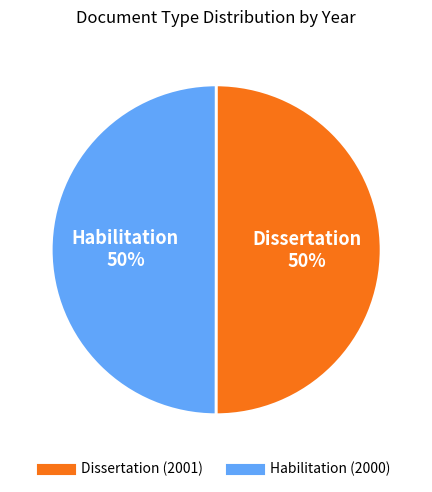

To the nearest percent, what percentage of the pie is Dissertation?

50%